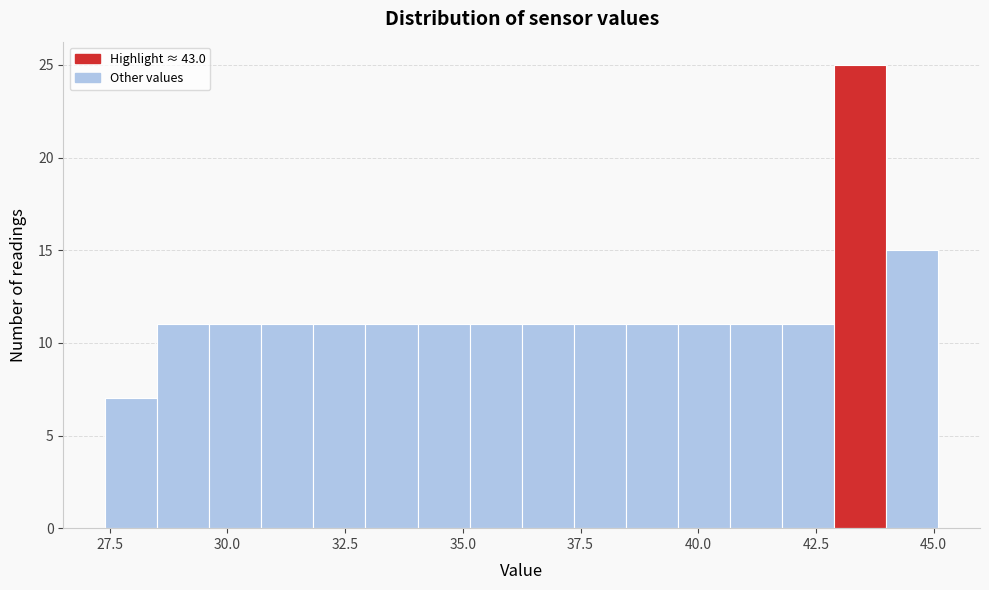

Read against the x-axis, roughly where is the centre of the tallest bar?

43.5